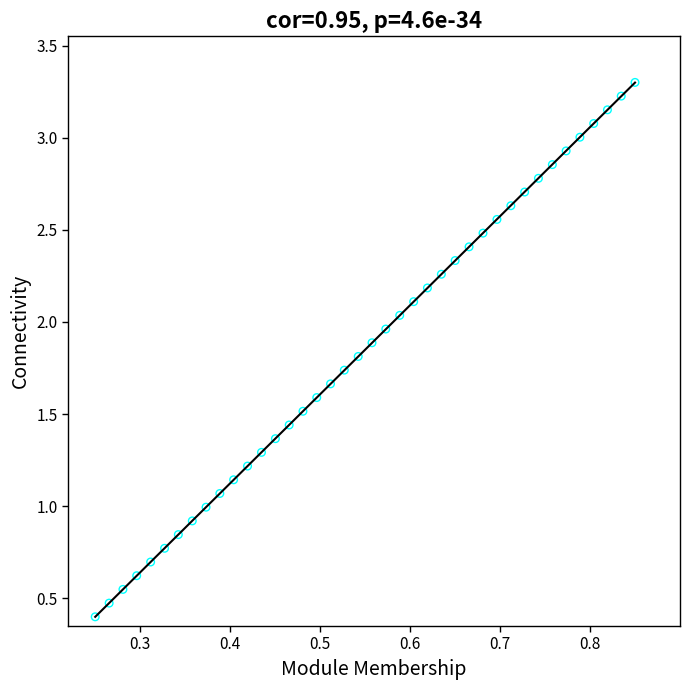

What is the range of X values (max minus min)?

0.6